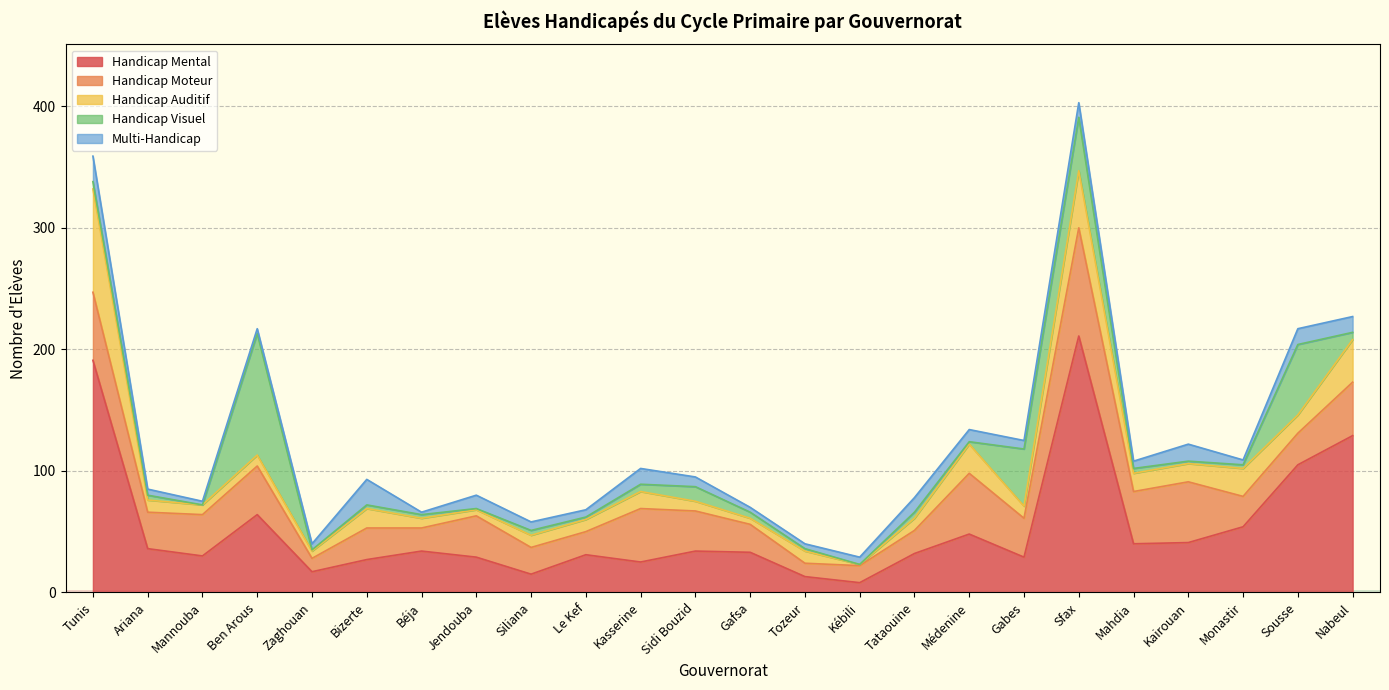

What is the difference between the Handicap Mental values at Ariana and Siliana?

21